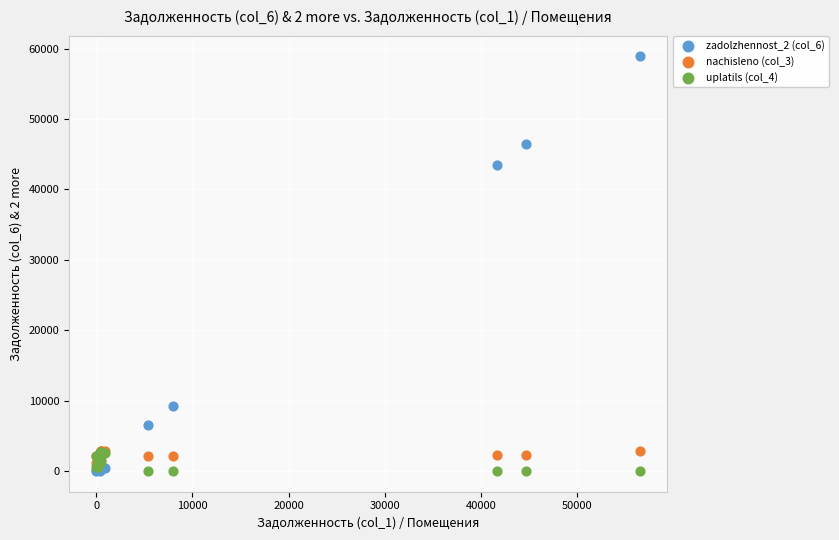

What are all the series names shown in the legend?

zadolzhennost_2 (col_6), nachisleno (col_3), uplatils (col_4)